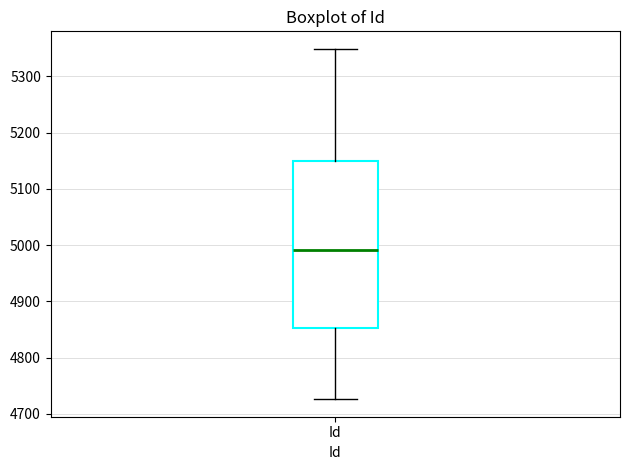

Where is the upper edge of the box for Id on the y-axis? The values are not printed on the chart, so give them approximately, as read against the axis.

5150